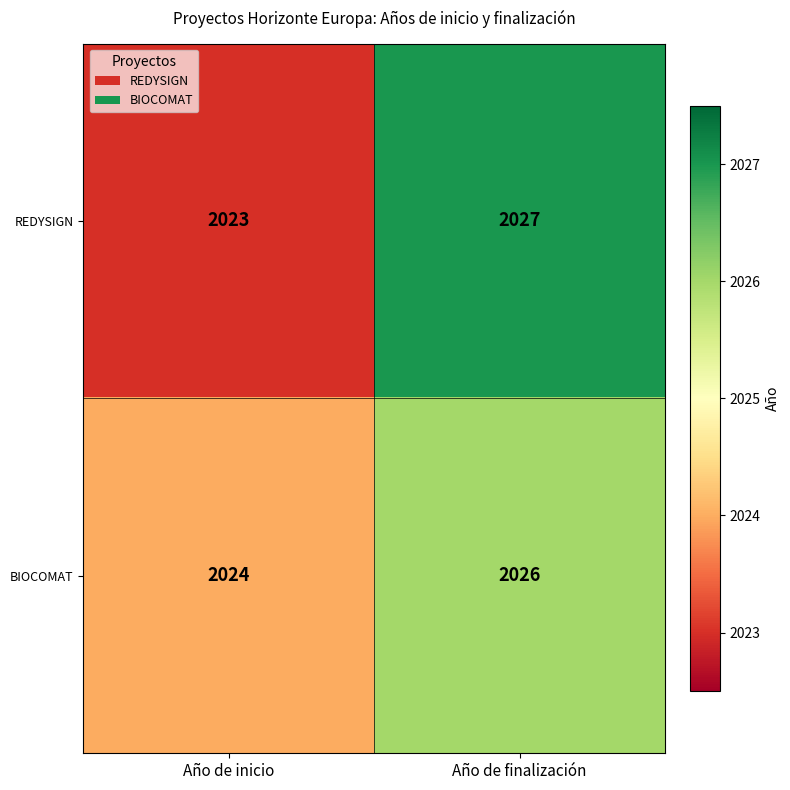

What is the smallest value displayed?

2023